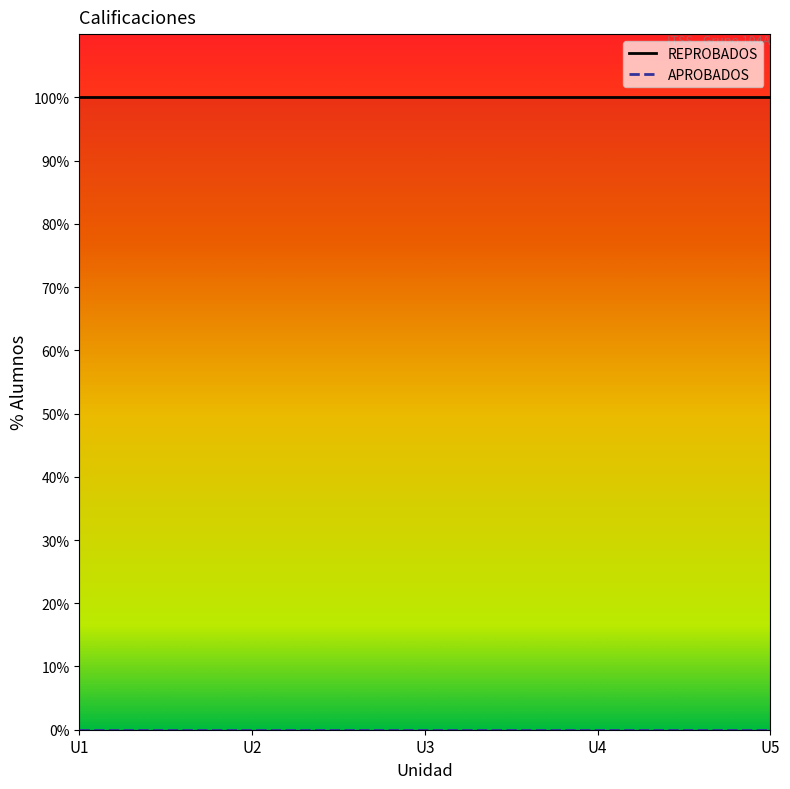

What is the sum of the REPROBADOS values at U3 and U1?

200